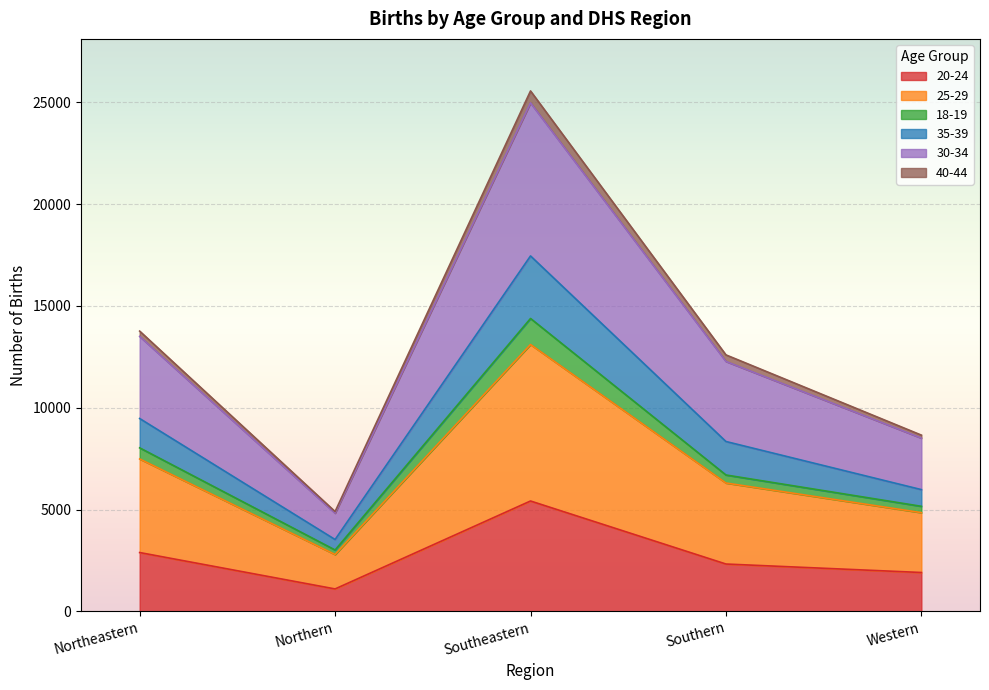

List the labels in order of 30-34 value, largest first.

Southeastern, Northeastern, Southern, Western, Northern